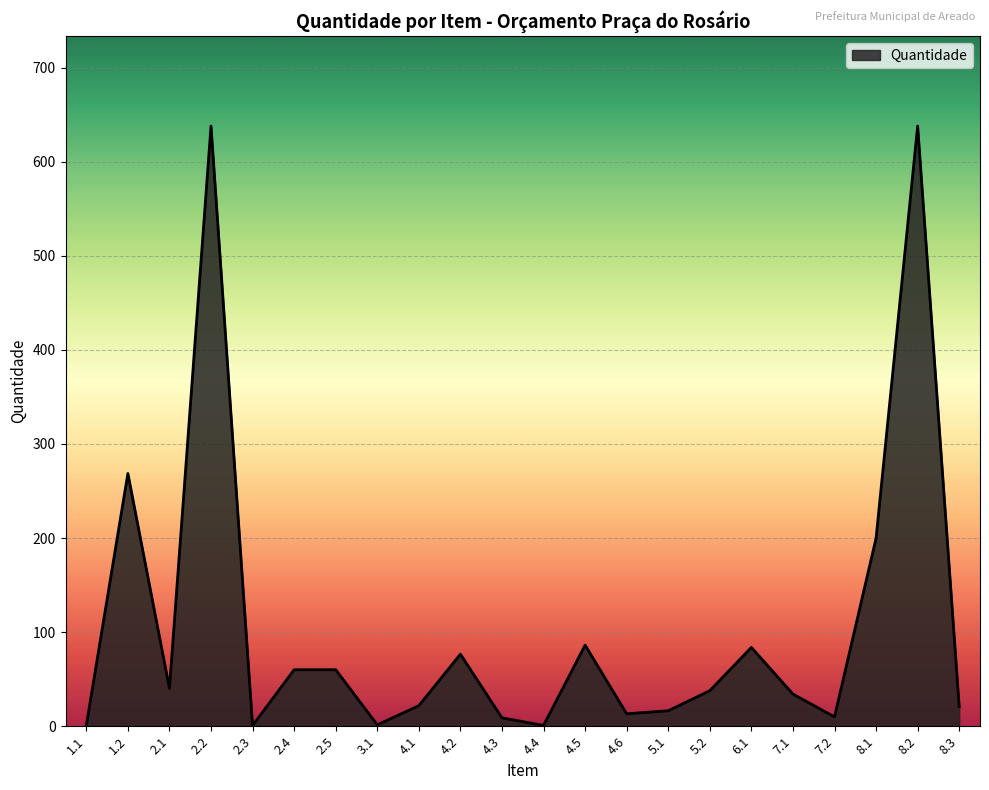

Between 2.2 and 2.1, which is larger?

2.2